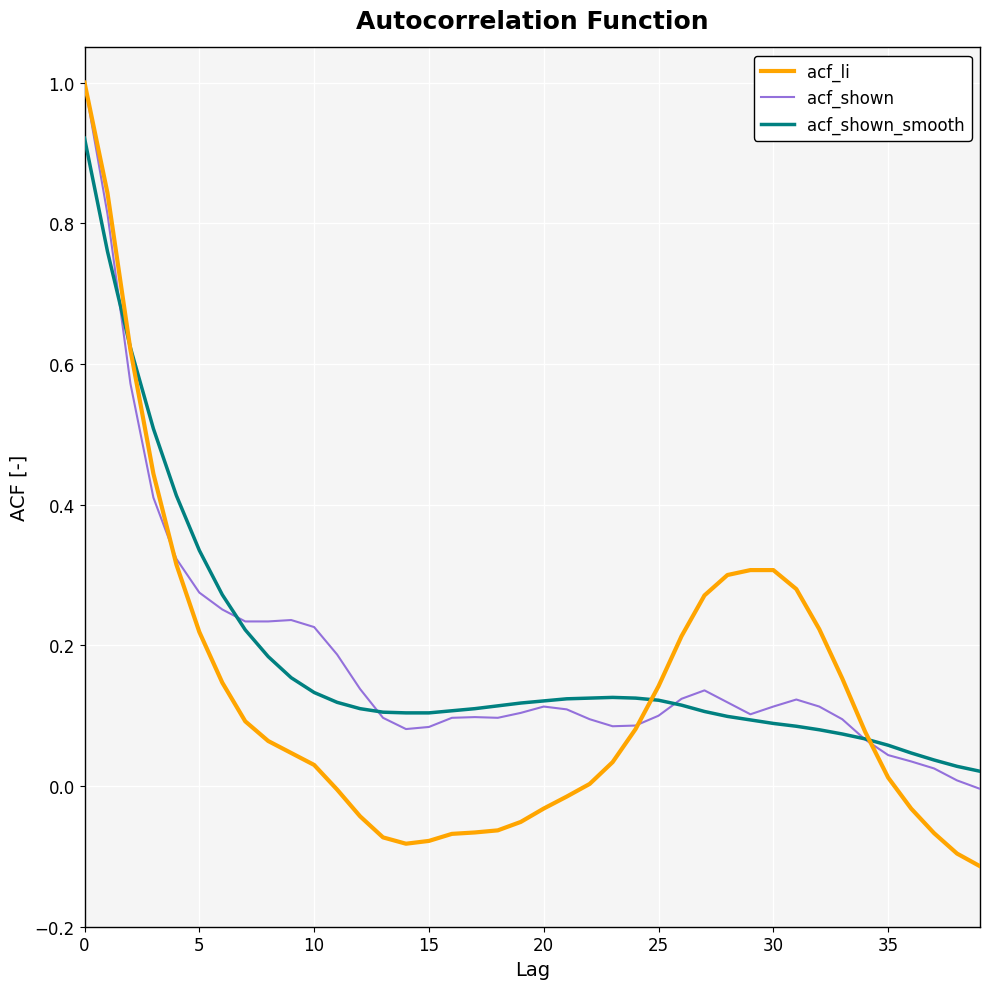

Which series has the widest spread of values?

acf_li